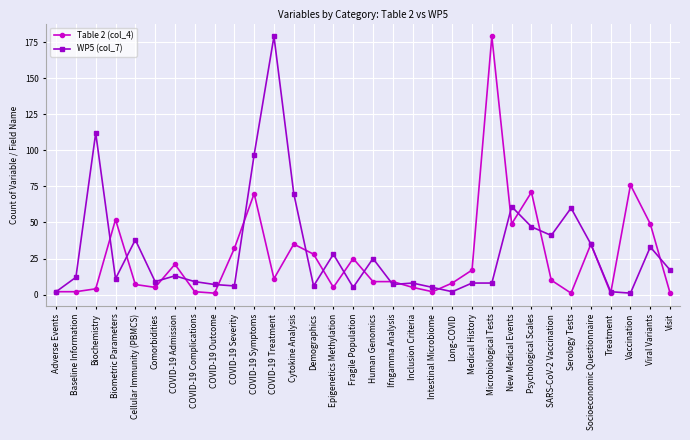

True or false: WP5 (col_7) has a value of 2 at Adverse Events.

True